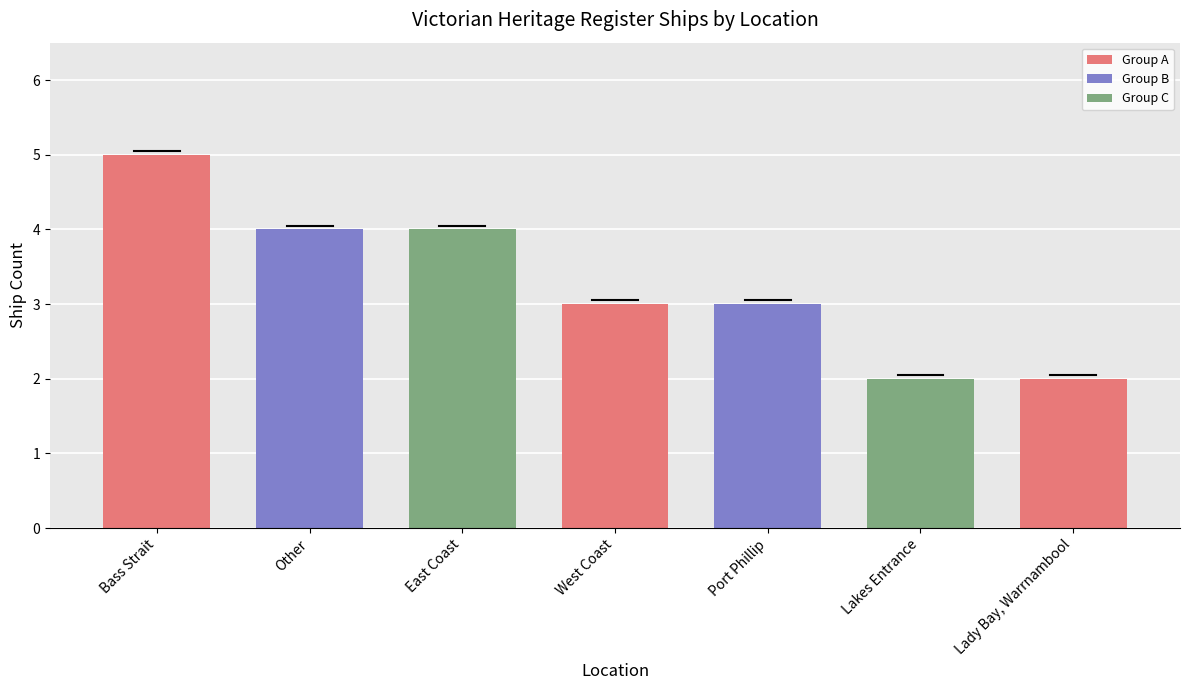

What is the approximate value at Port Phillip?

3